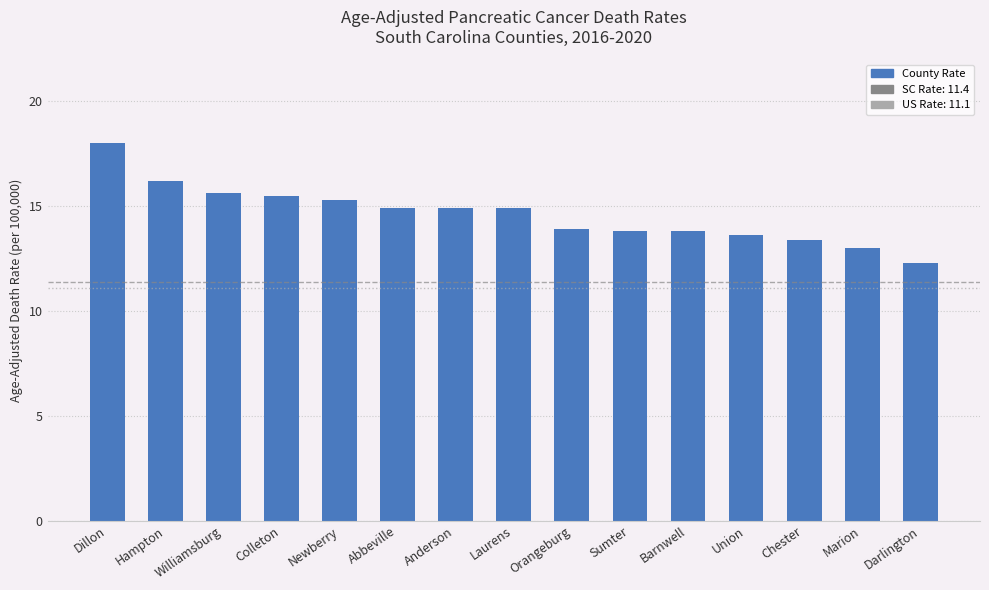

Reading left to right, extract all data points from this chart.

Dillon=18.0	Hampton=16.2	Williamsburg=15.6	Colleton=15.5	Newberry=15.3	Abbeville=14.9	Anderson=14.9	Laurens=14.9	Orangeburg=13.9	Sumter=13.8	Barnwell=13.8	Union=13.6	Chester=13.4	Marion=13.0	Darlington=12.3